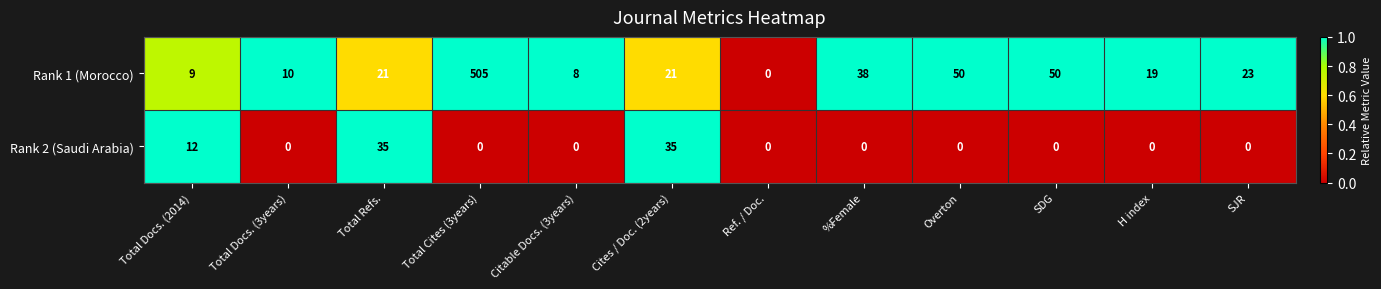

What is the sum of all Rank 1 (Morocco) values?

754